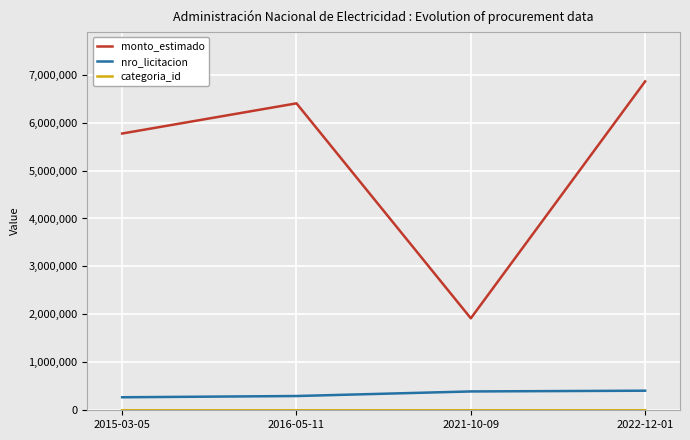

True or false: monto_estimado and nro_licitacion cross at least once.

False